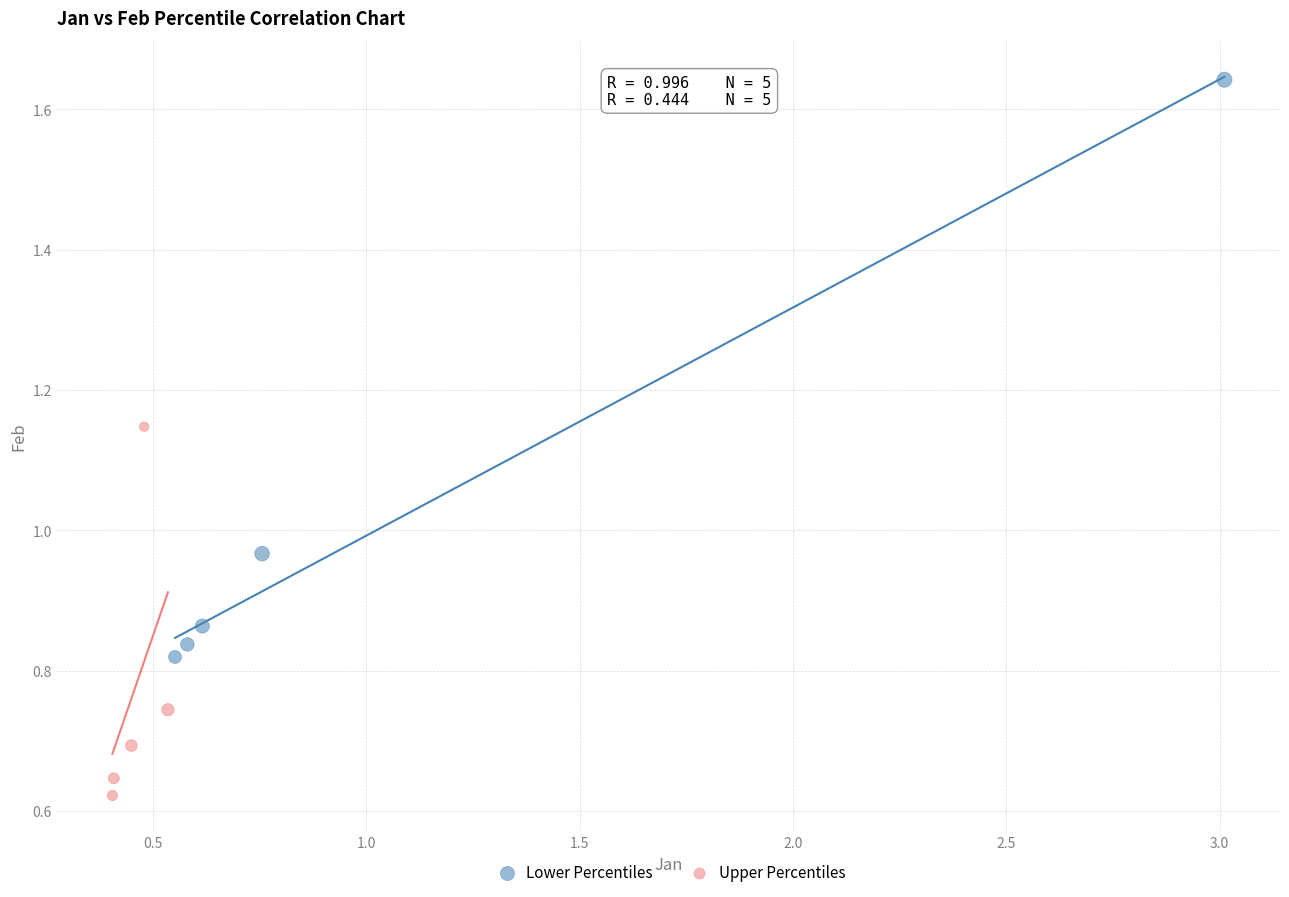

Which series has the largest Y range (max minus min)?

Lower Percentiles